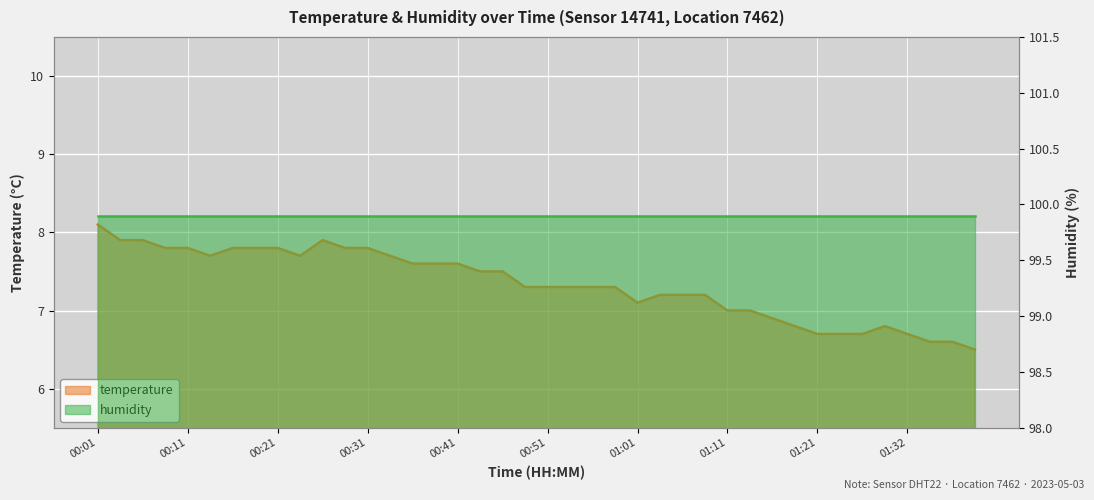

List the labels in order of value, largest first.

00:01, 00:04, 00:06, 00:26, 00:09, 00:11, 00:16, 00:18, 00:21, 00:28, 00:31, 00:13, 00:23, 00:33, 00:36, 00:38, 00:41, 00:43, 00:46, 00:48, 00:51, 00:53, 00:56, 00:58, 01:03, 01:06, 01:08, 01:01, 01:11, 01:14, 01:16, 01:19, 01:29, 01:21, 01:24, 01:27, 01:32, 01:34, 01:37, 01:39